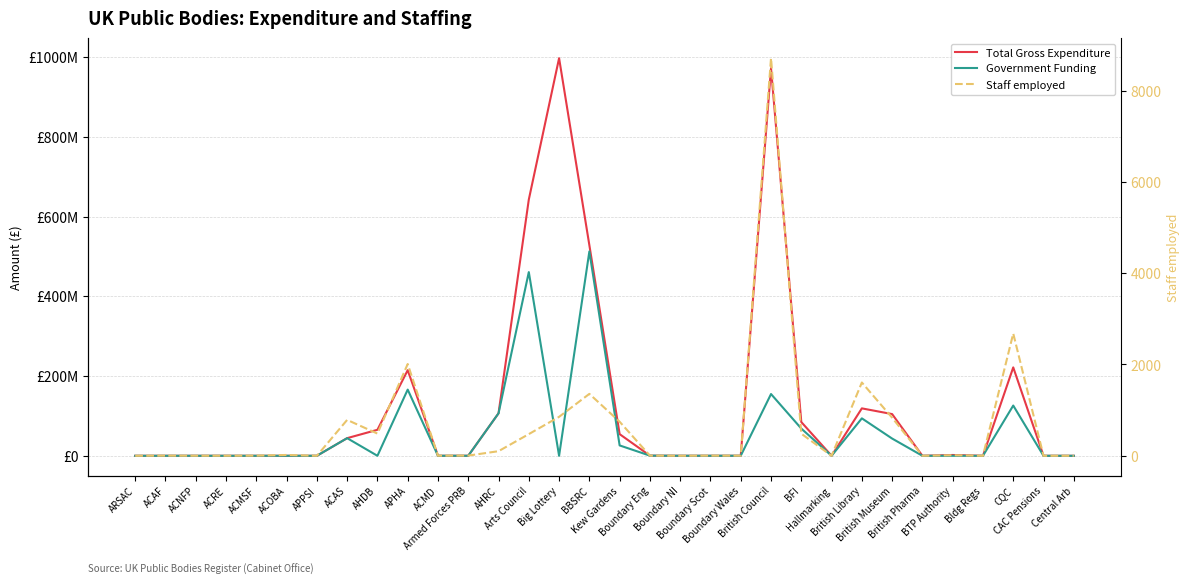

Read the Government Funding value at BFI.

68274000